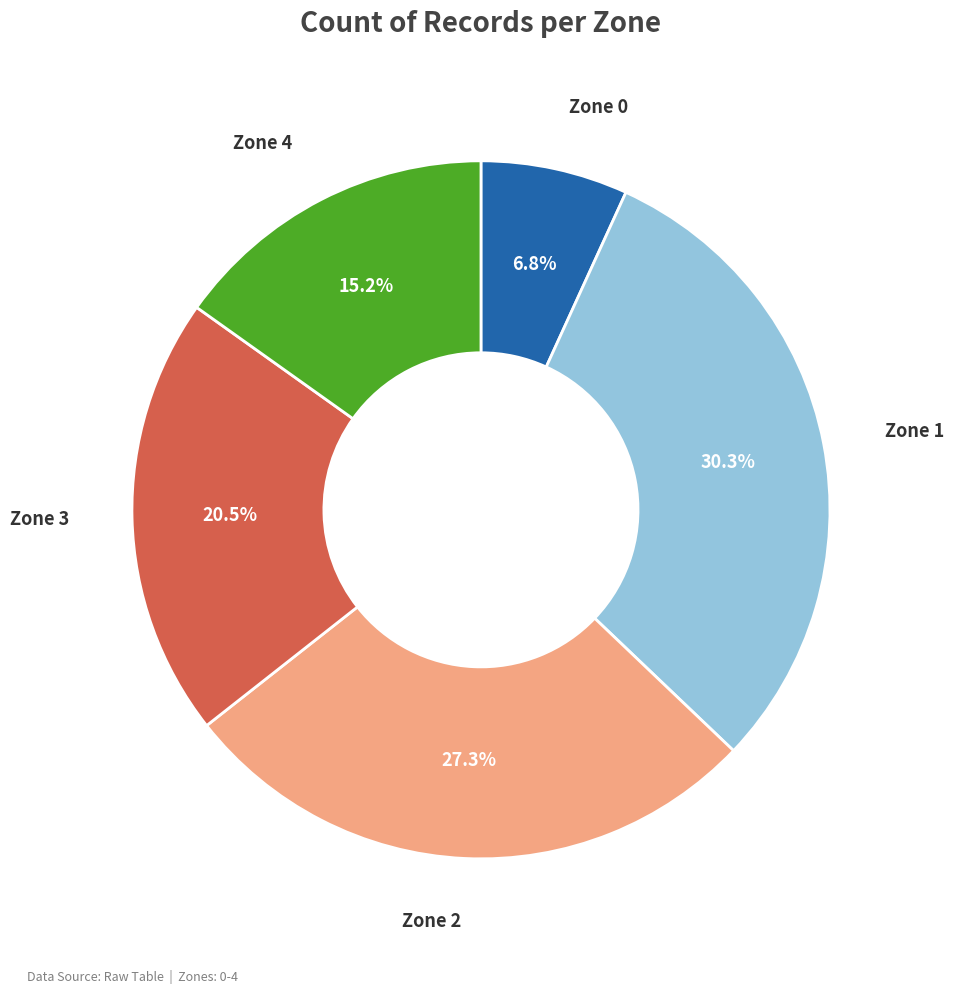

Is there any slice that represents more than half of the pie?

No